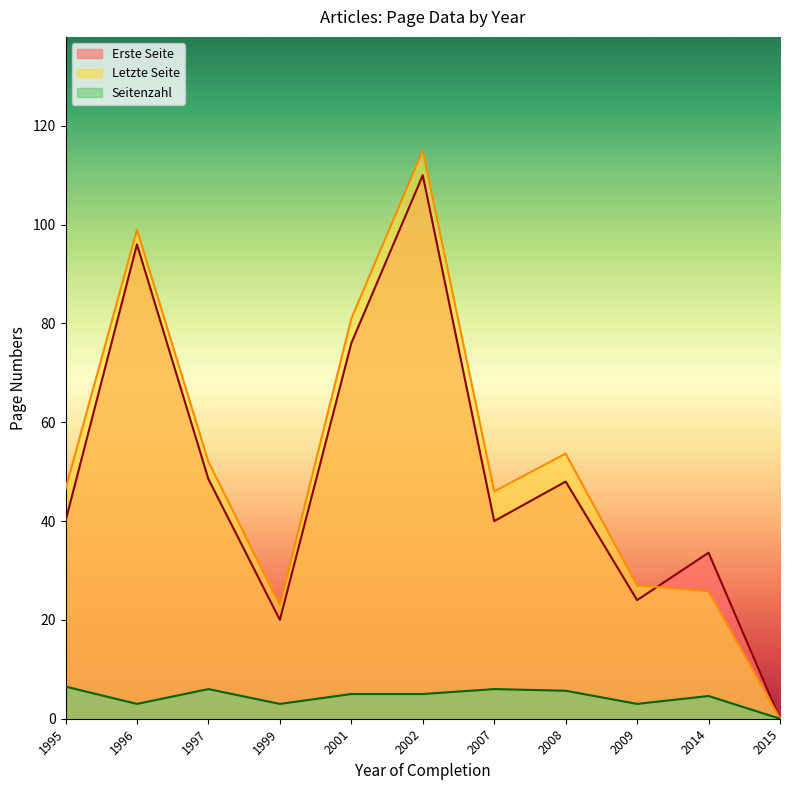

What is the sum of all Erste Seite values?

536.1